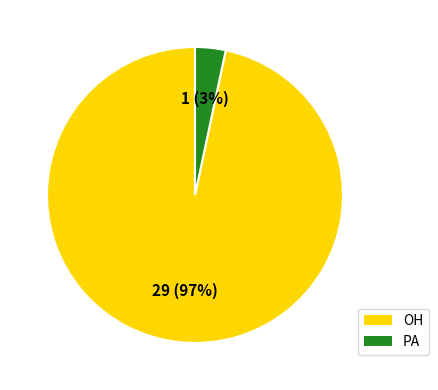

Is there a majority slice in this chart?

Yes